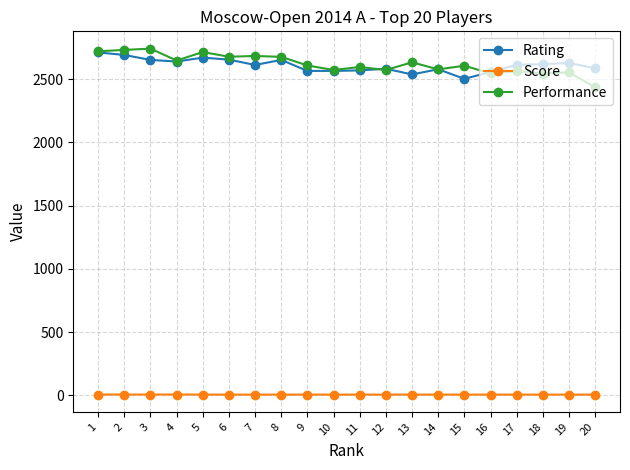

The value of Performance at 11 is 2595.0. True or false?

True